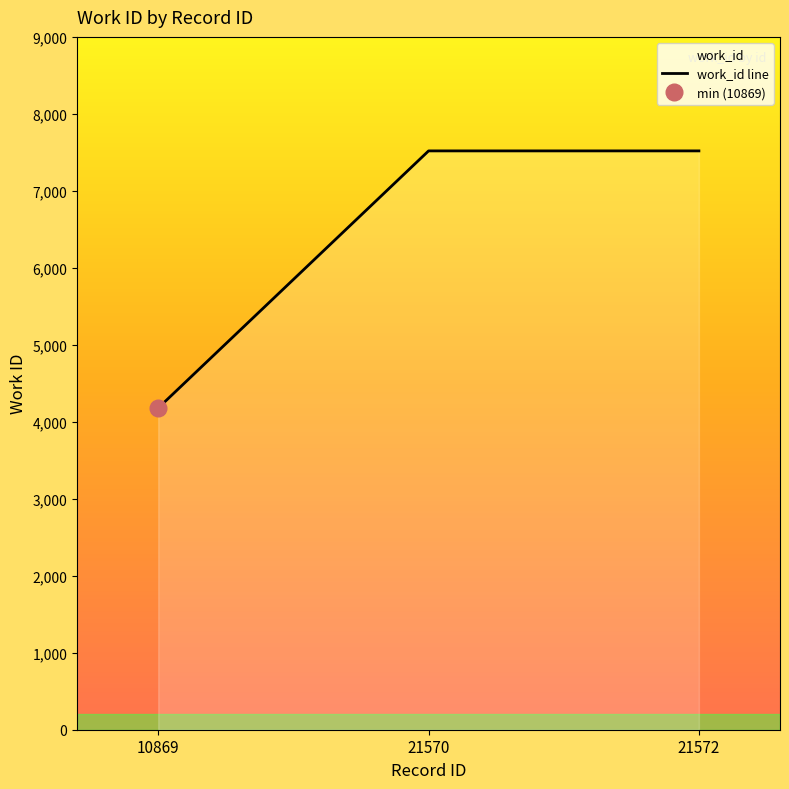

What is the smallest value displayed?

4179